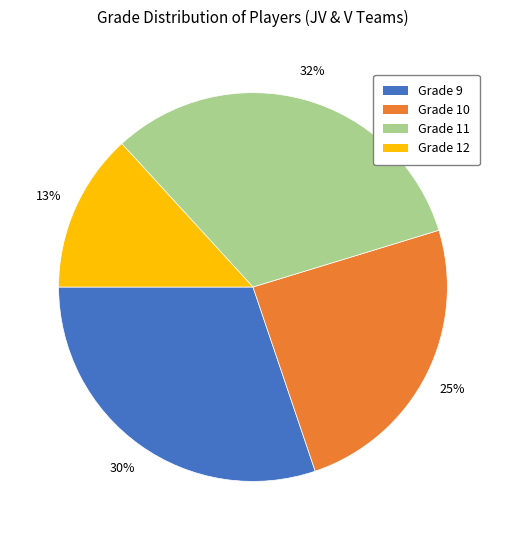

To the nearest percent, what is the difference between the Grade 9 and Grade 12 slice percentages?

17%